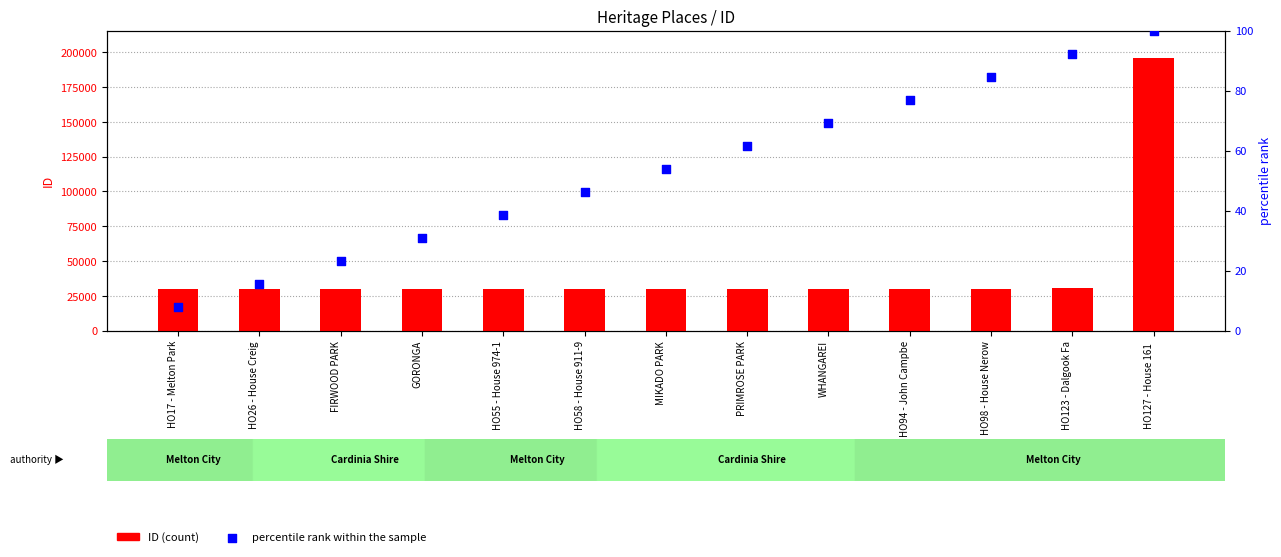

Is the value of percentile rank within the sample at HO94 - John Campbe greater than the value of ID at PRIMROSE PARK?

No